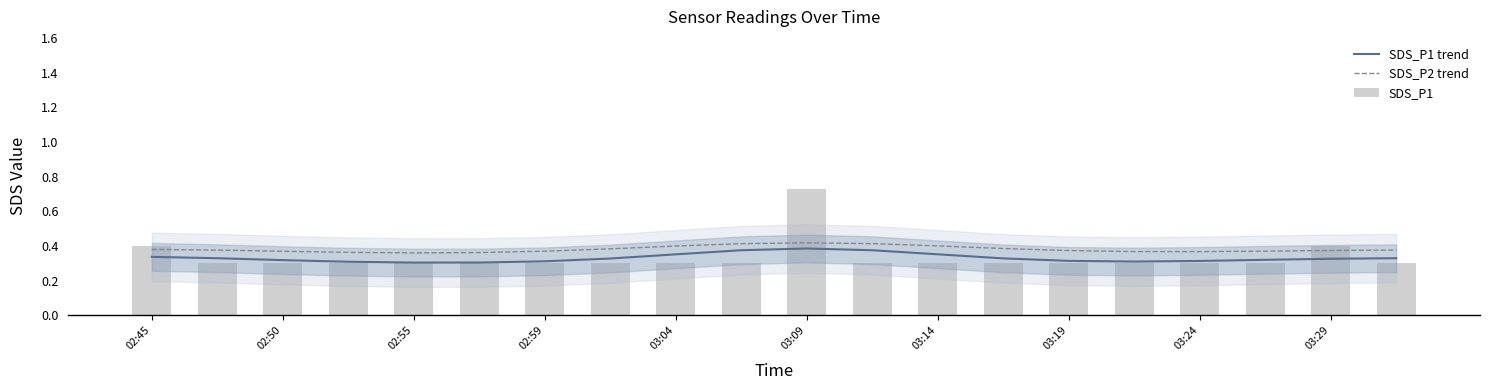

At how many categories does at least one series exceed 0?

20